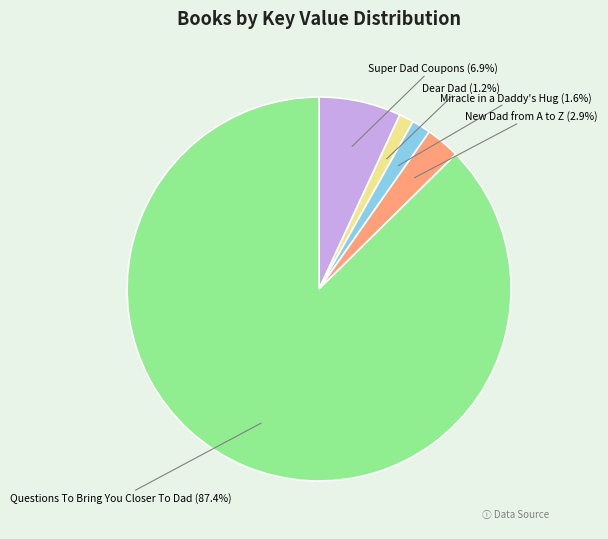

To the nearest percent, what is the average slice percentage?

20%